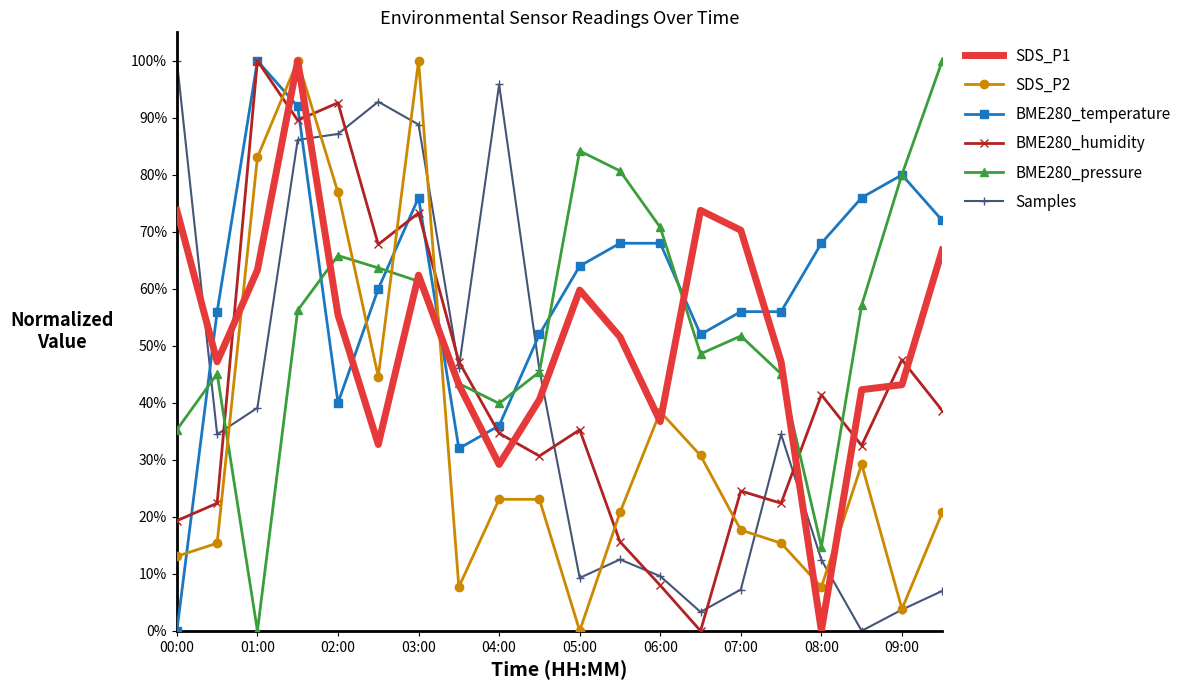

True or false: BME280_temperature and SDS_P2 intersect in this chart.

True